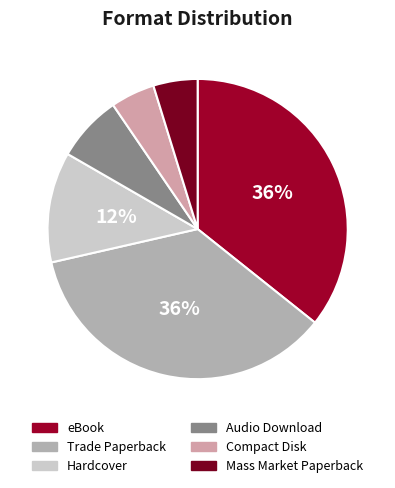

To the nearest percent, what is the average slice percentage?

17%